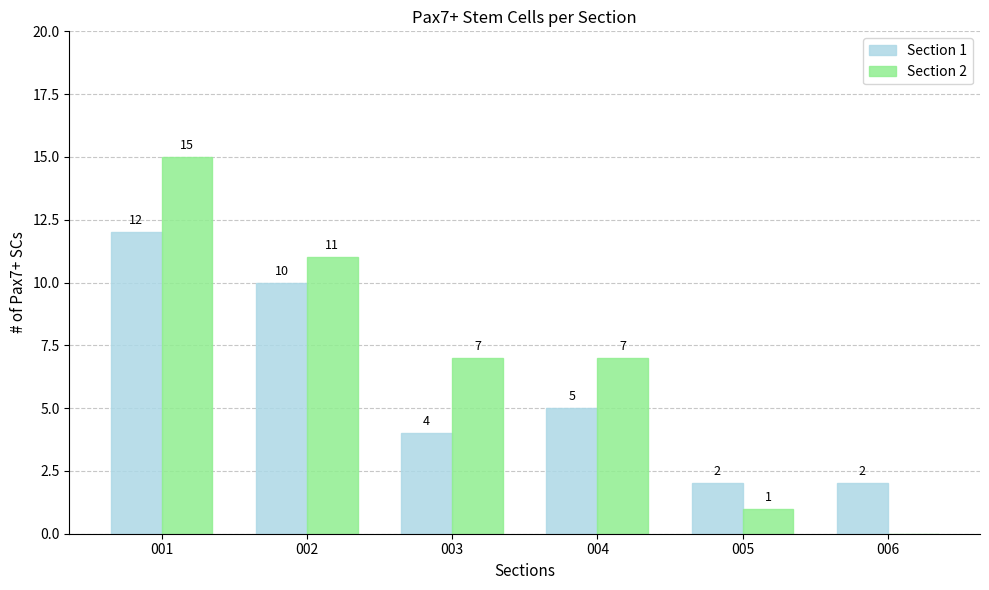

The value of Section 1 at 002 is 17. True or false?

False